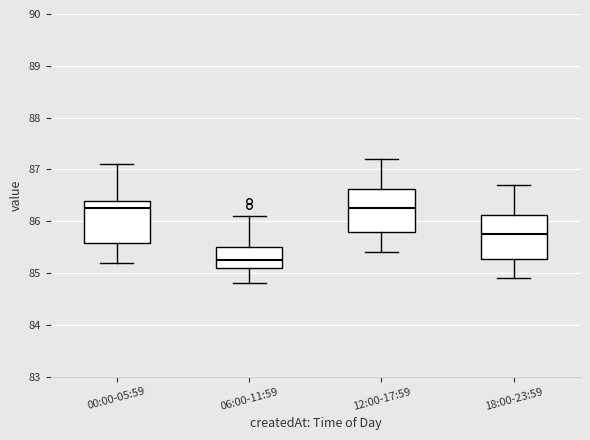

Which box's median line is the lowest?

06:00-11:59